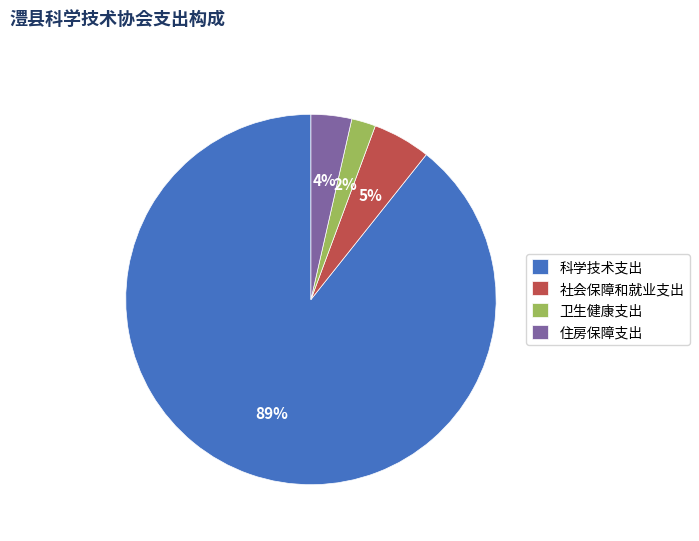

Which category has the smallest portion of the pie?

卫生健康支出